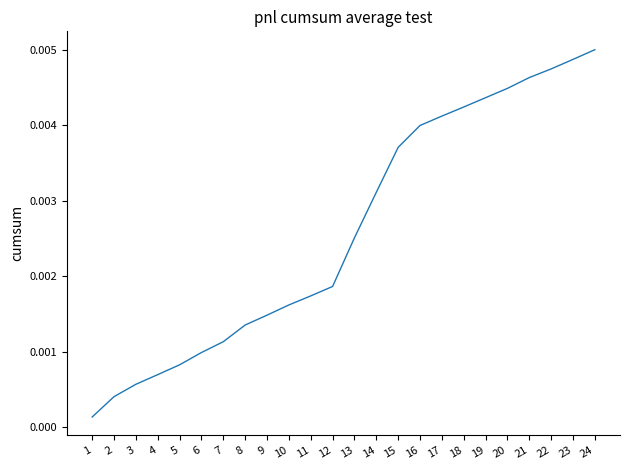

List the labels in order of value, smallest first.

1, 2, 3, 4, 5, 6, 7, 8, 9, 10, 11, 12, 13, 14, 15, 16, 17, 18, 19, 20, 21, 22, 23, 24